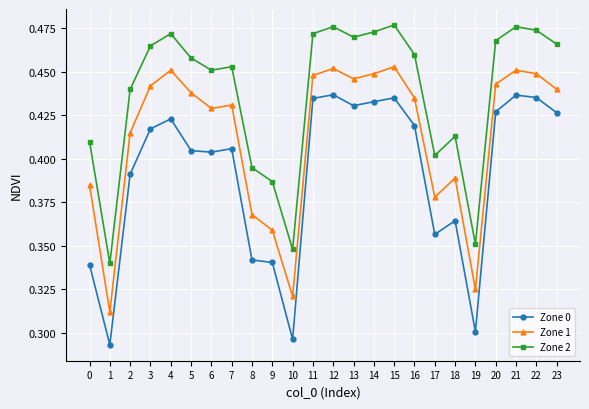

Count the number of categories in the chart.

24